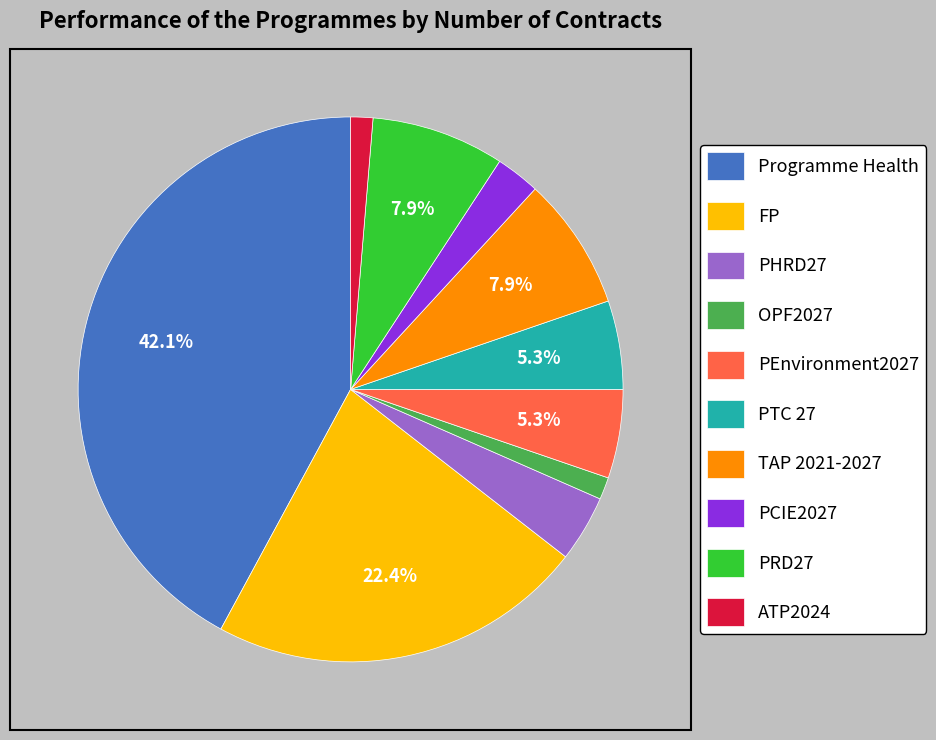

Count the number of slices in the pie.

10